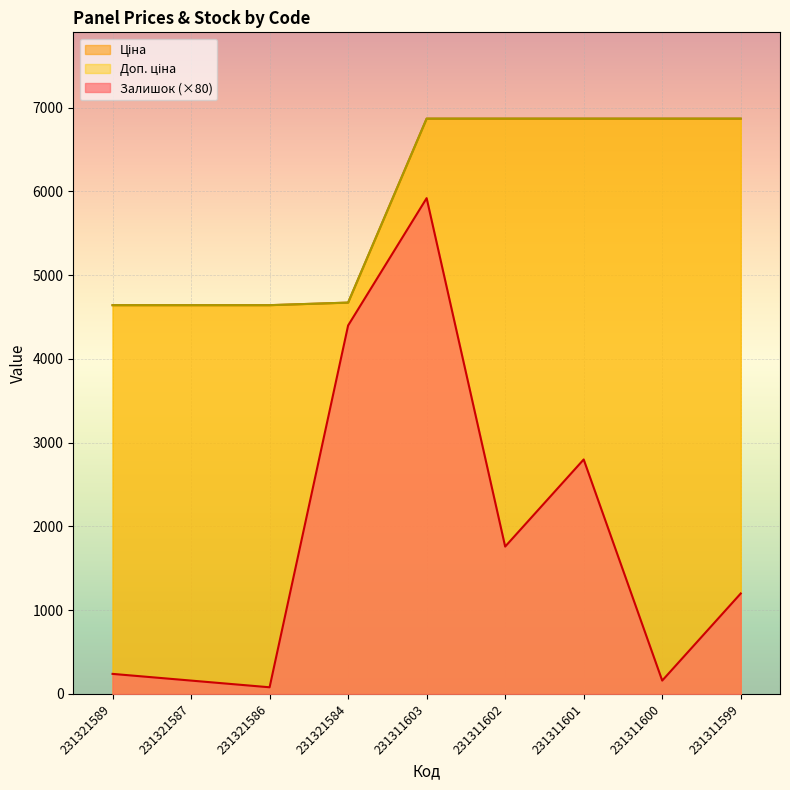

What are all the series names shown in the legend?

Залишок, Ціна, Доп. ціна